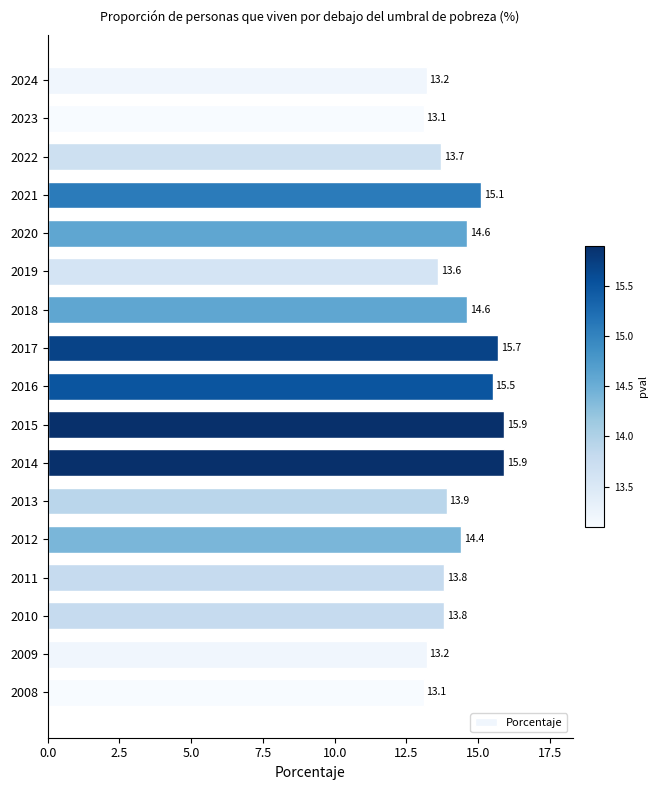

True or false: the data shows 7.0 at 2023.

False